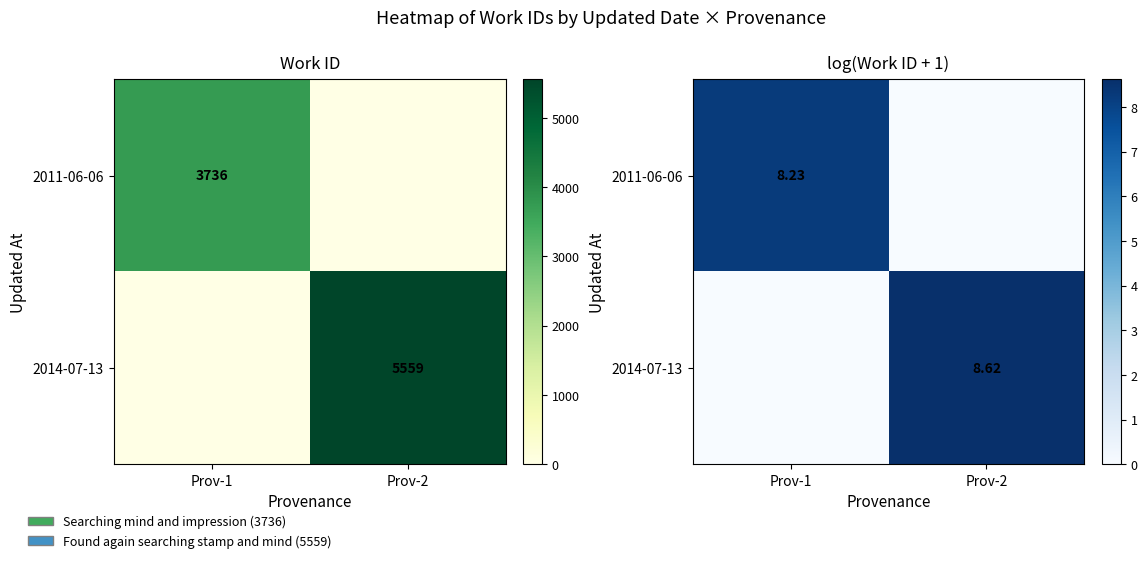

At which category is the sum across all series the highest?

Prov-2